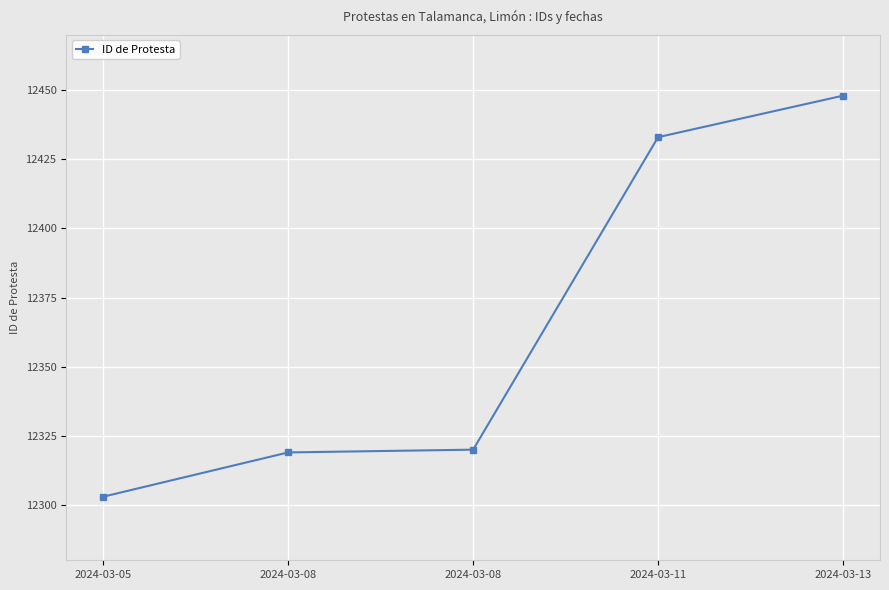

How many lines are shown in the chart?

1